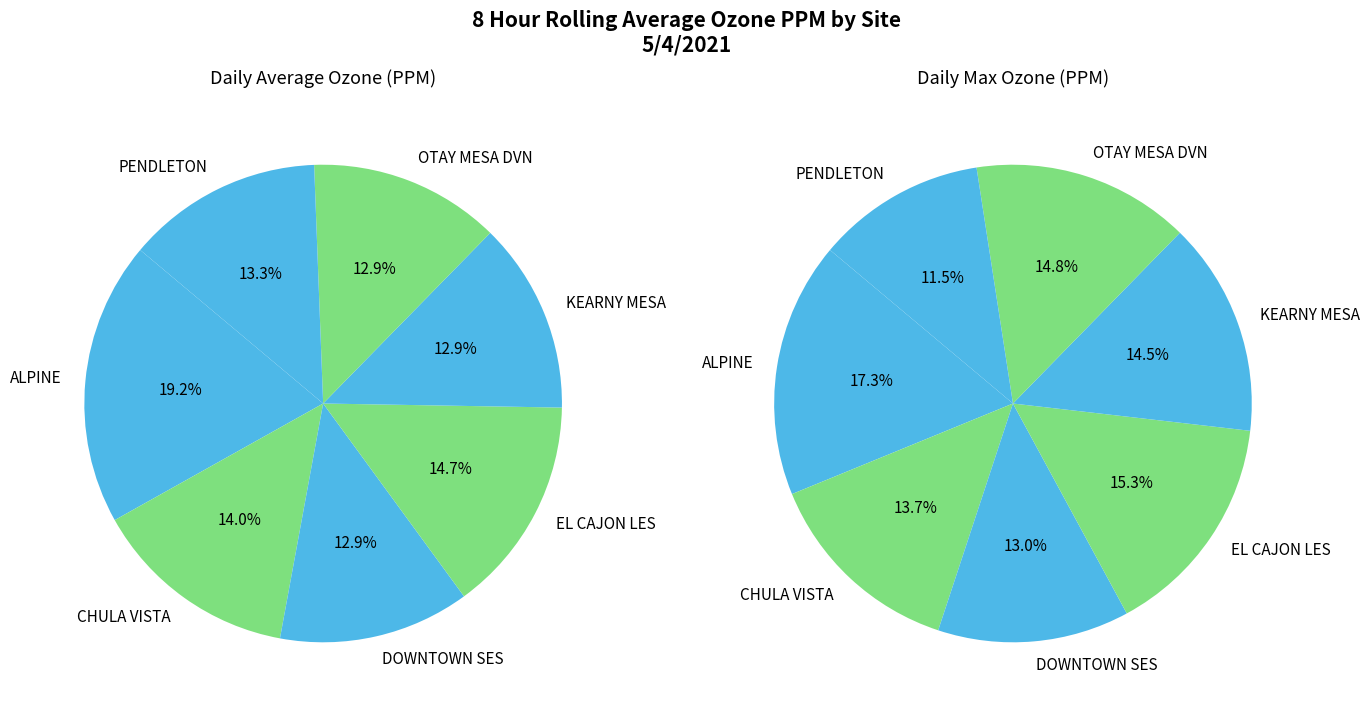

How many slices are in this pie chart?

7